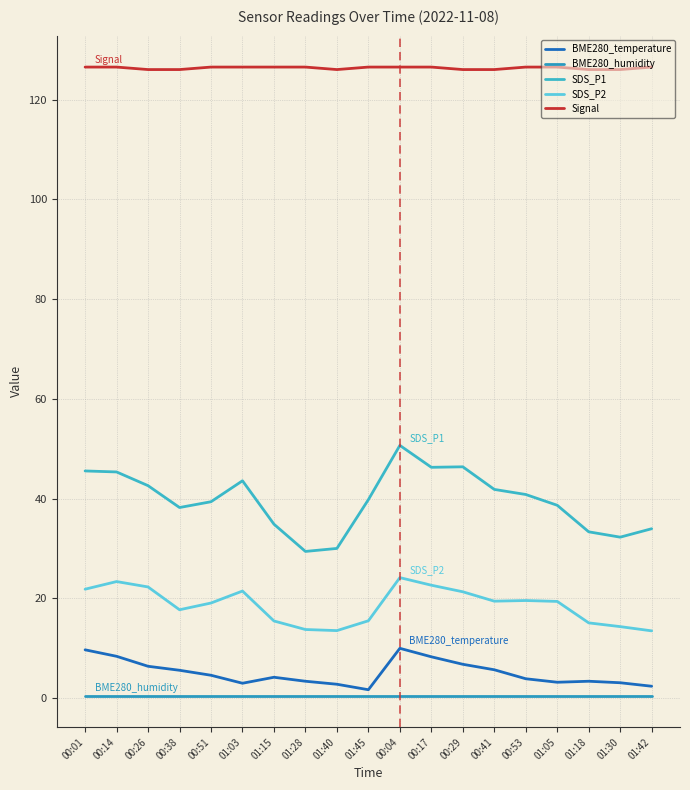

Is this an area chart (filled region under the line)?

No